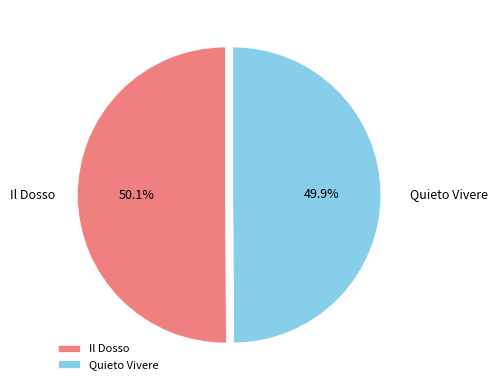

How many slices are in this pie chart?

2